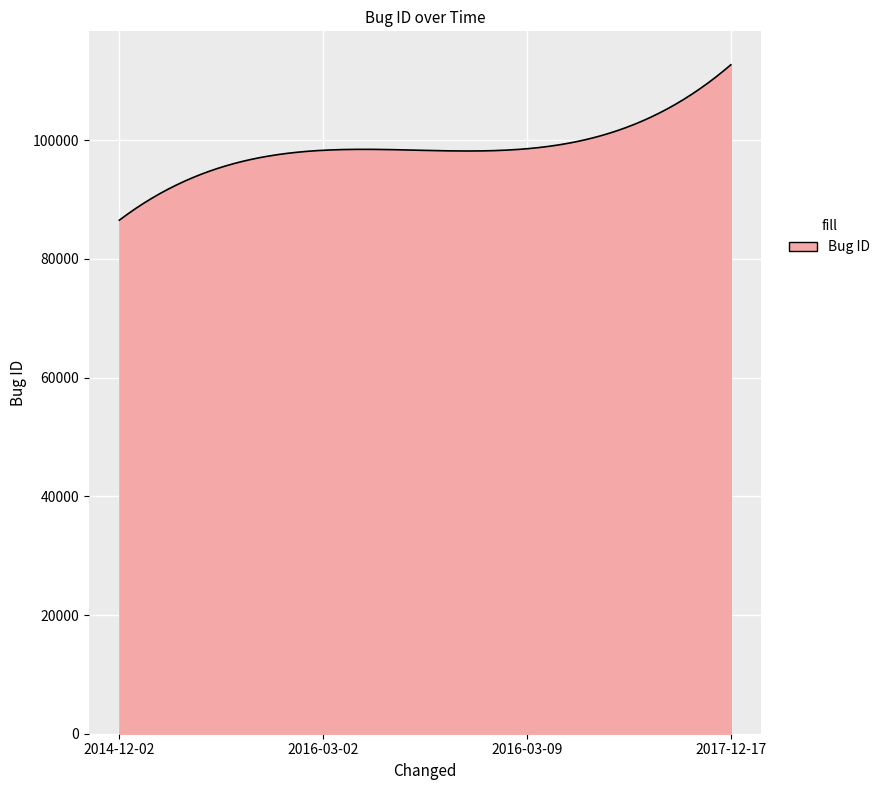

What is the greatest value displayed?

112711.0